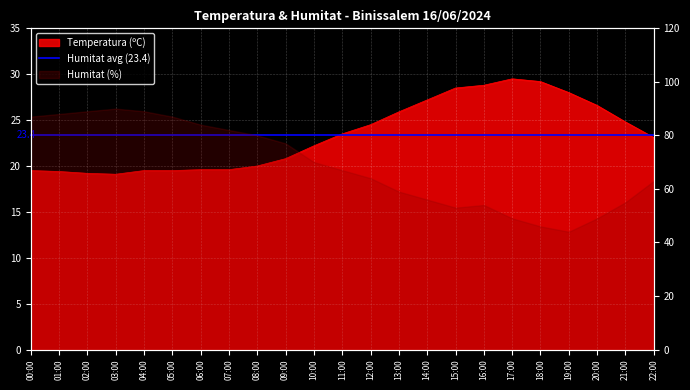

What is the value of the 19th point from the left?

29.2